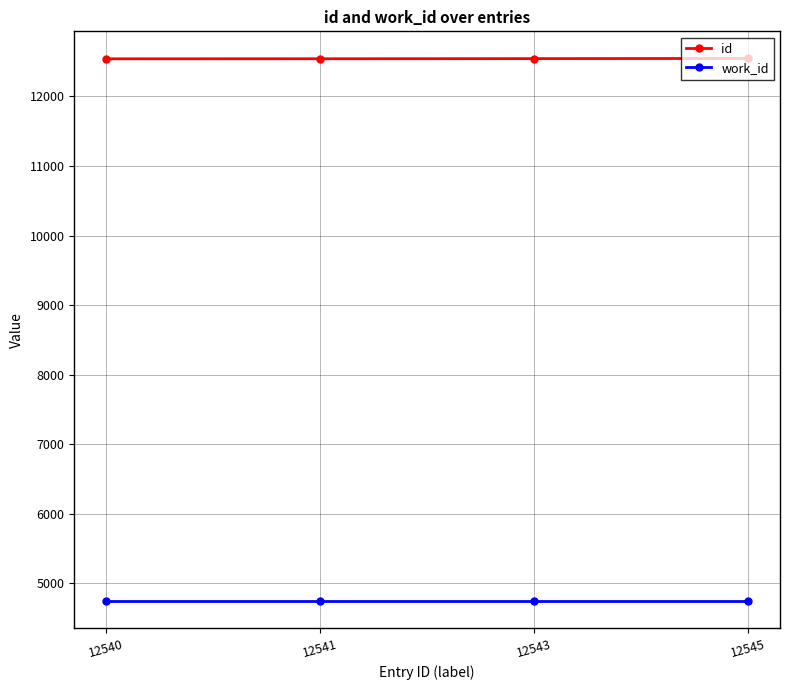

At how many categories does at least one series exceed 8049?

4